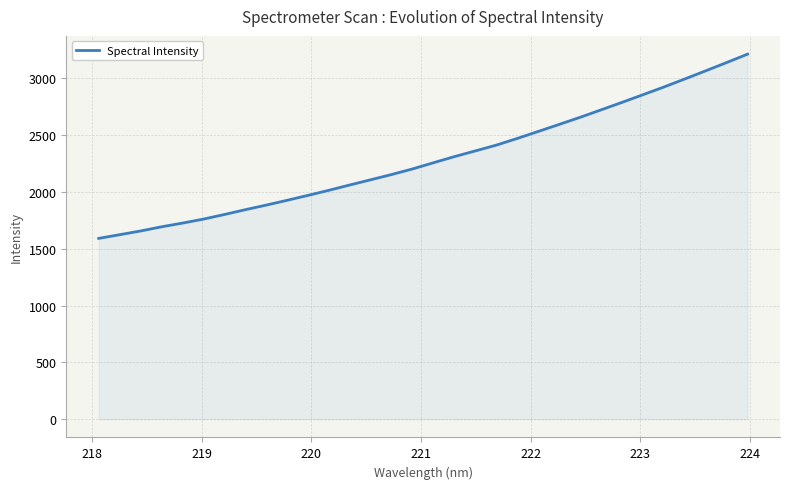

How many lines are shown in the chart?

1